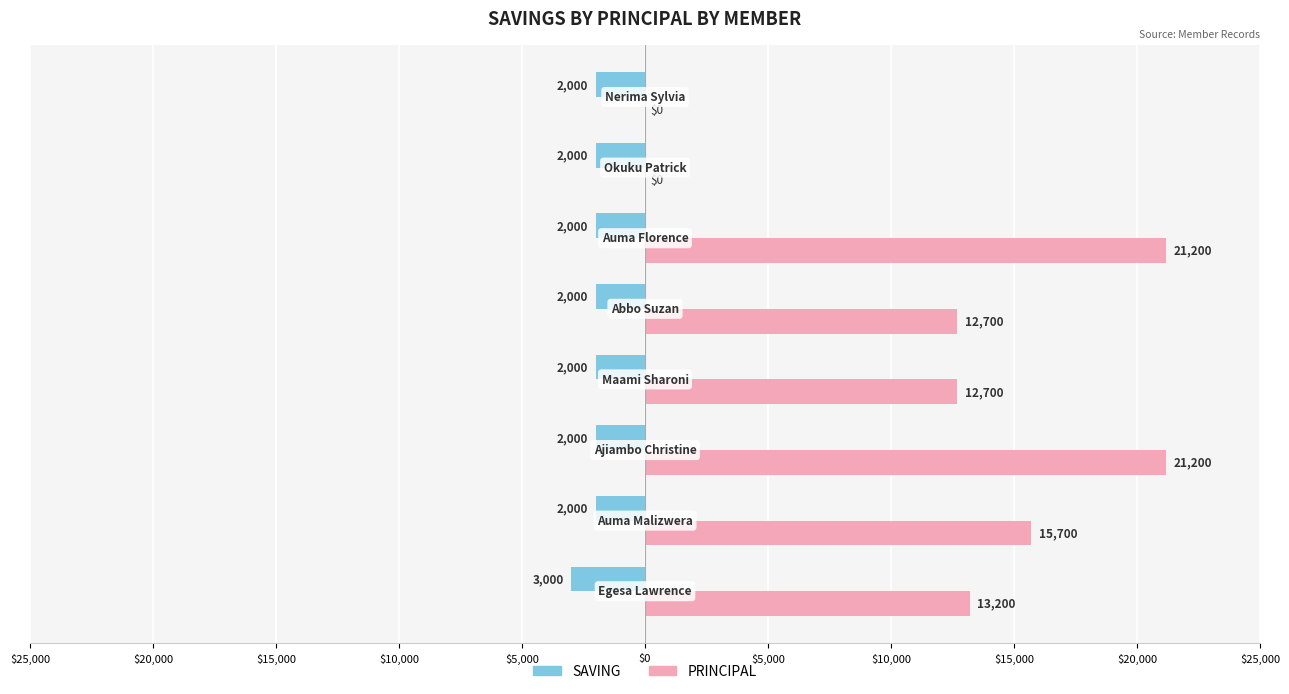

What are all the series names shown in the legend?

SAVING, PRINCIPAL